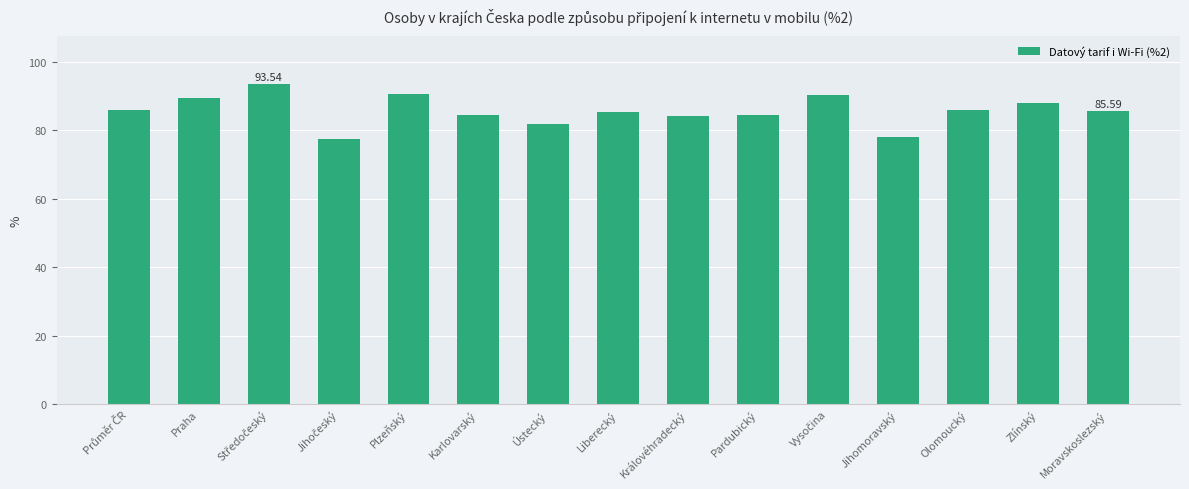

What is the value of the 4th bar from the left?

77.3